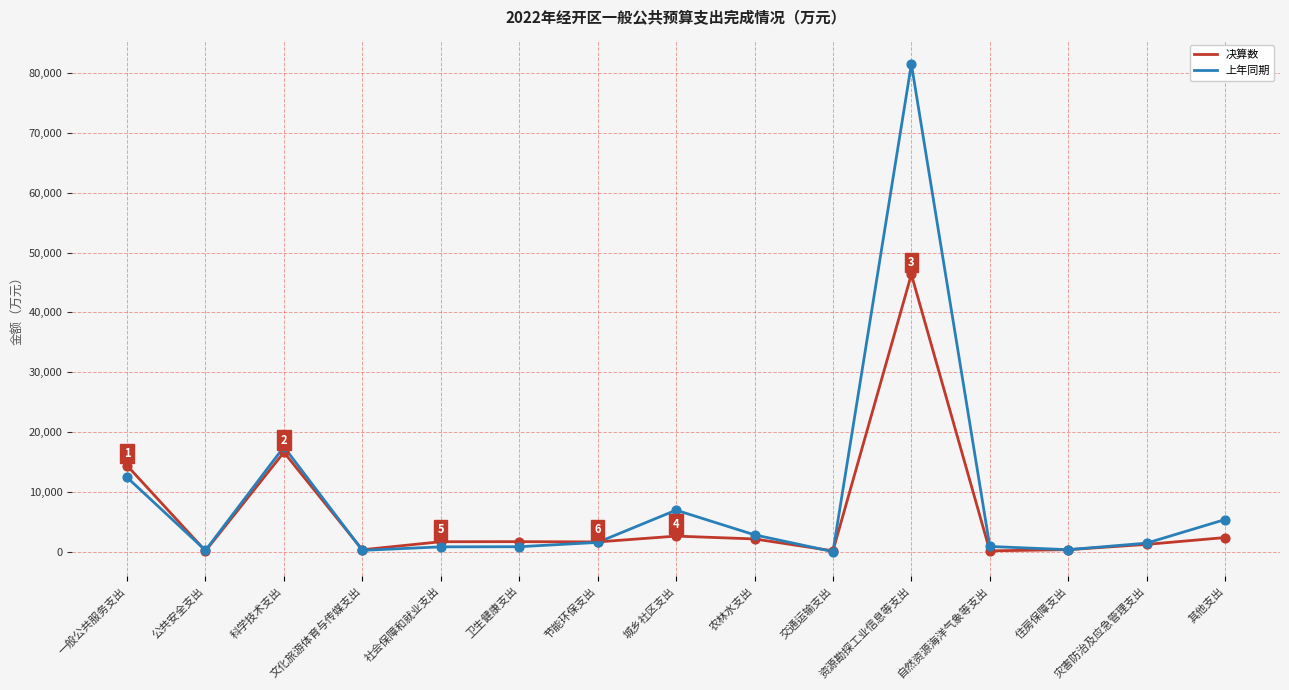

Which series has the largest range (max minus min)?

上年同期